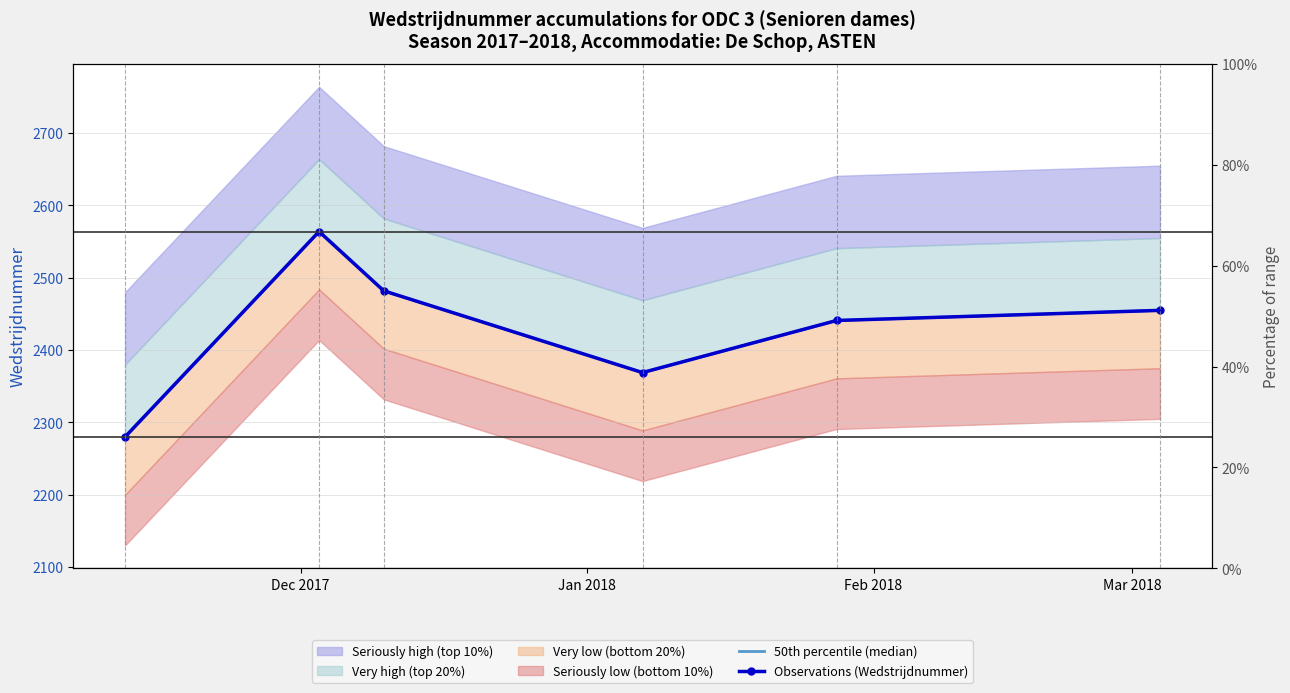

True or false: 50th percentile (median) and Observations (Wedstrijdnummer) intersect in this chart.

False